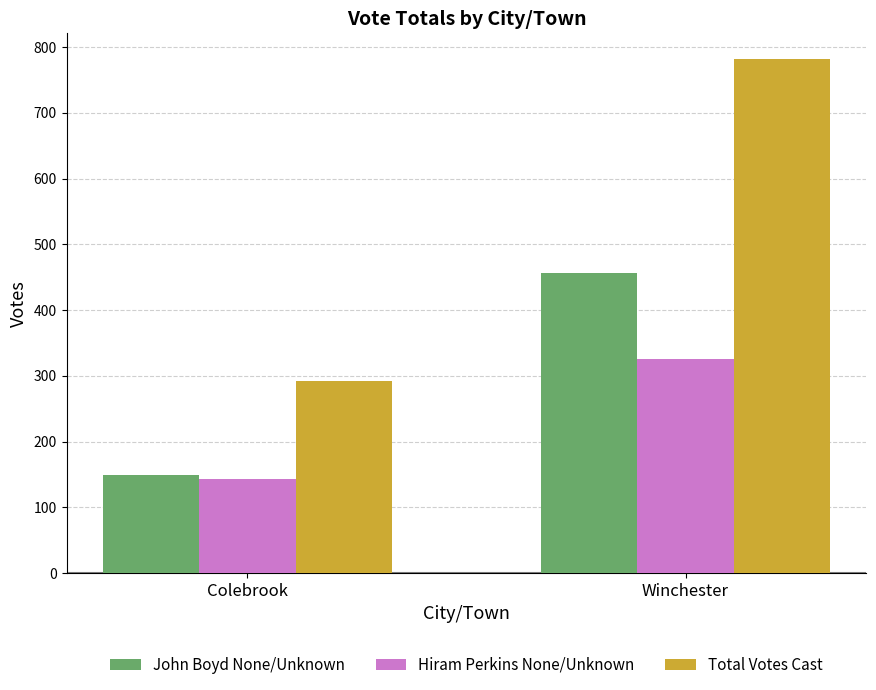

Reading left to right, what are all the values shown in this chart?

John Boyd None/Unknown: Colebrook=149	Winchester=457
Hiram Perkins None/Unknown: Colebrook=143	Winchester=325
Total Votes Cast: Colebrook=292	Winchester=782